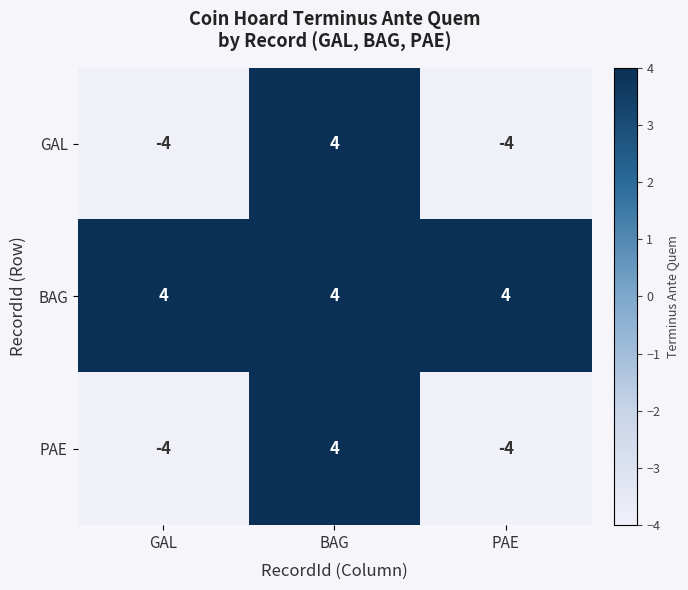

Which series has the largest total across all categories?

BAG